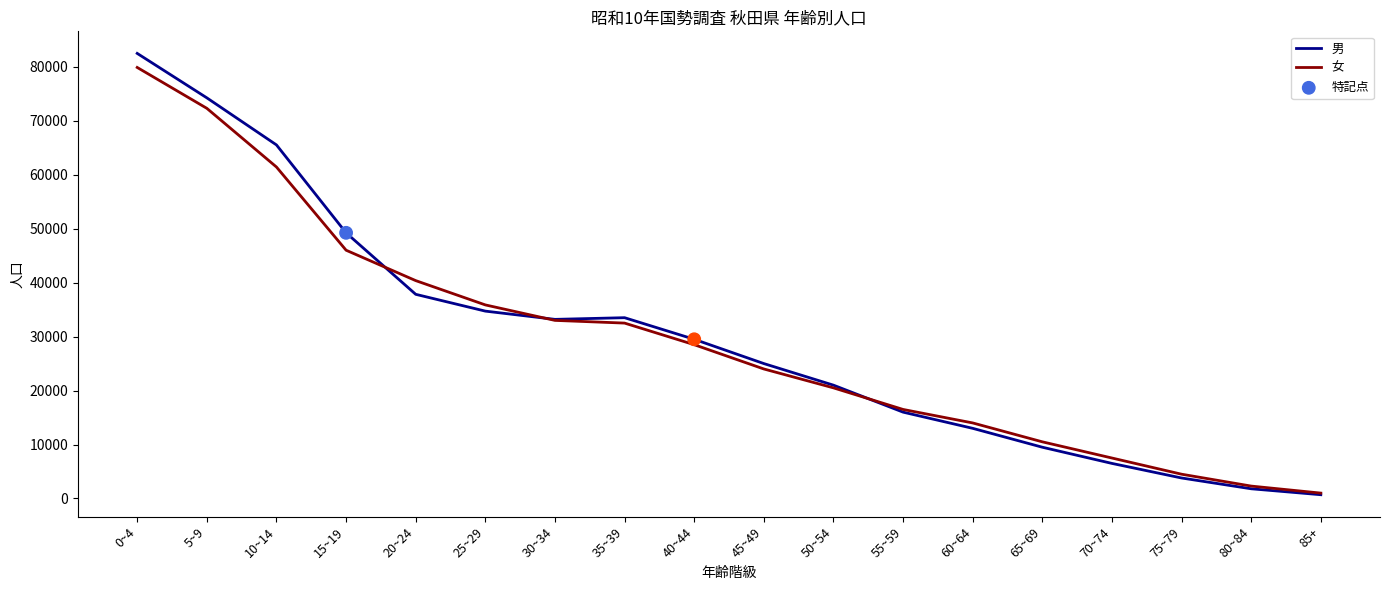

Which series changed the most between 25~29 and 65~69?

女